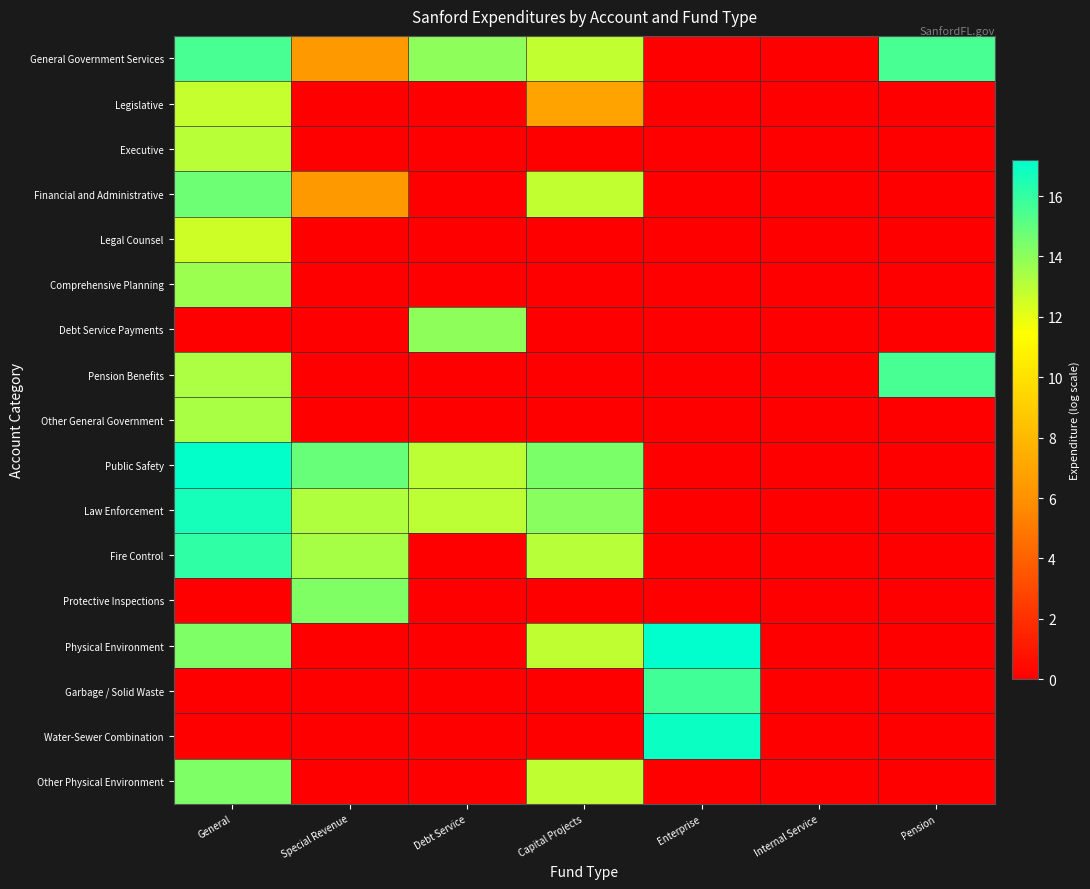

At which category is the sum across all series the highest?

General